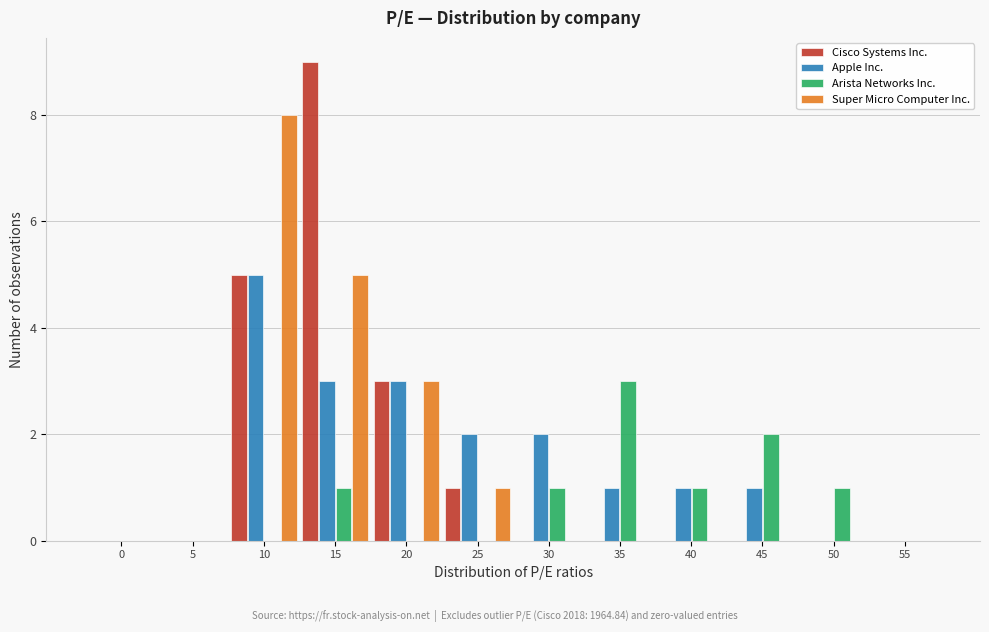

At which label does Arista Networks Inc. reach its peak?

35